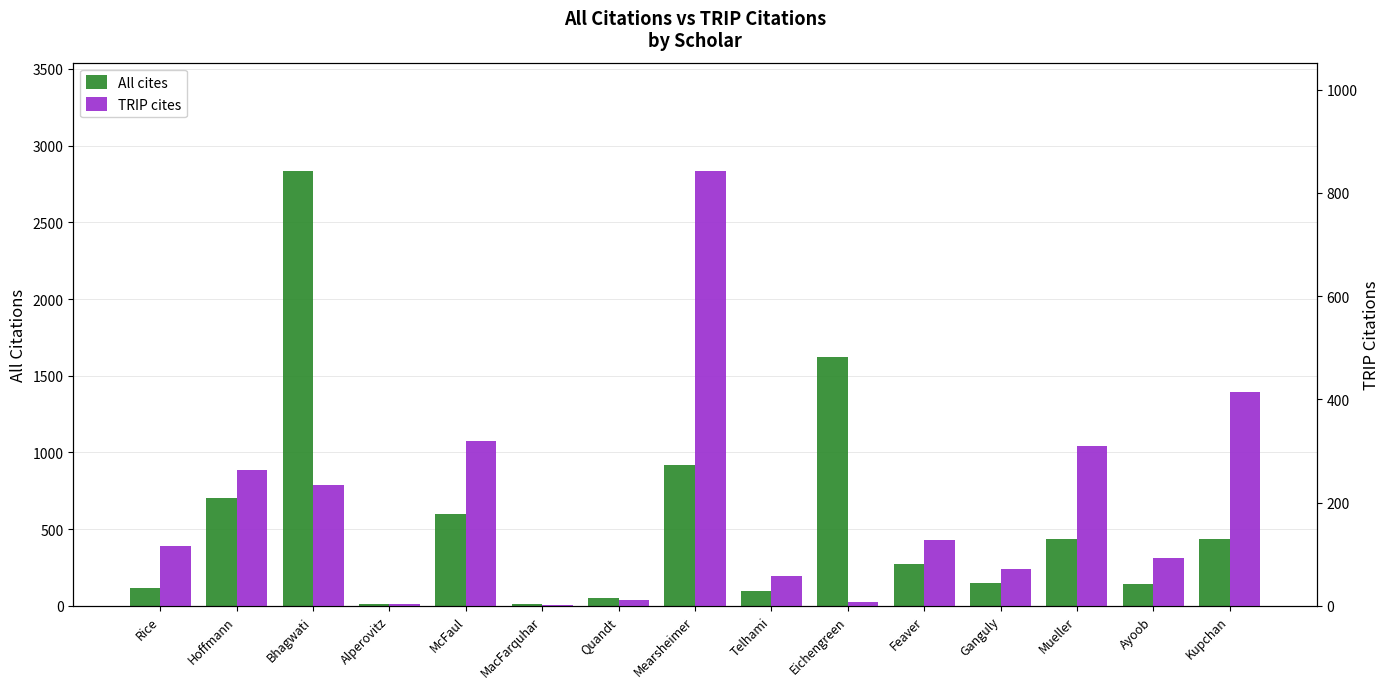

Is it true that All cites equals 12 at MacFarquhar?

False